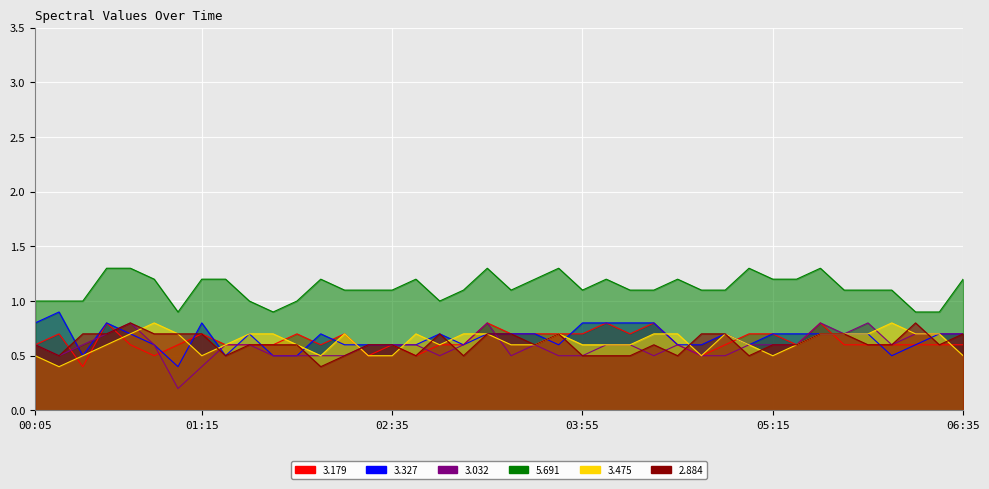

The value of 2.884 at 03:45 is 1.2. True or false?

False